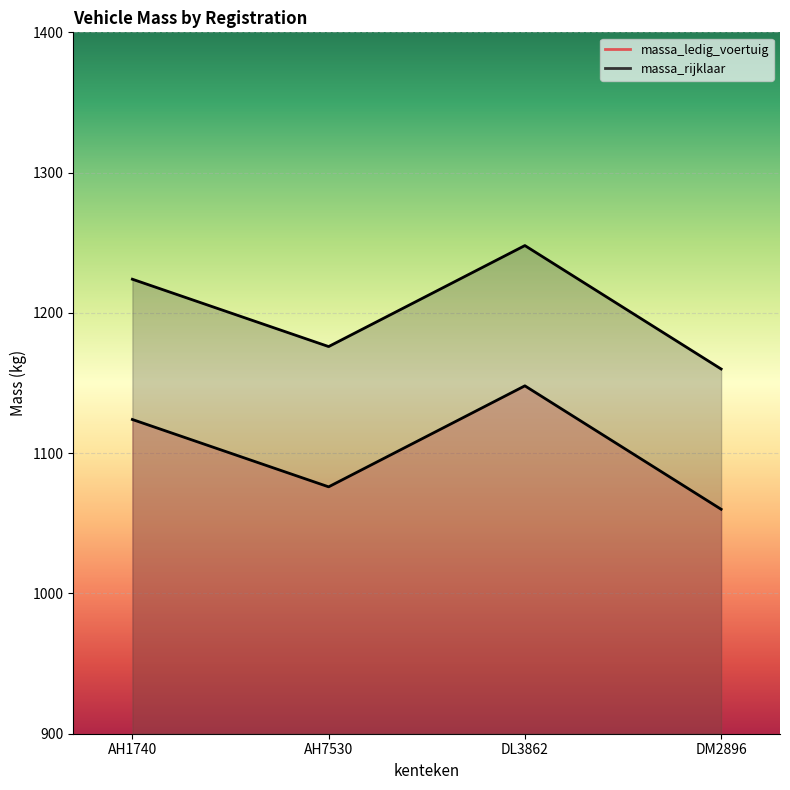

At how many categories does at least one series exceed 1089?

4